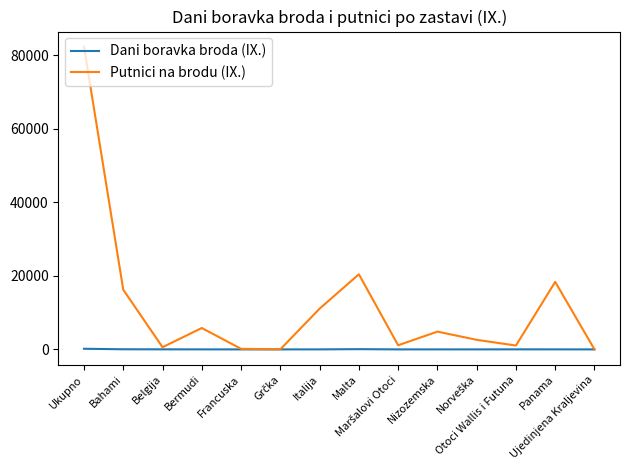

Does the chart display data point markers on the line(s)?

No